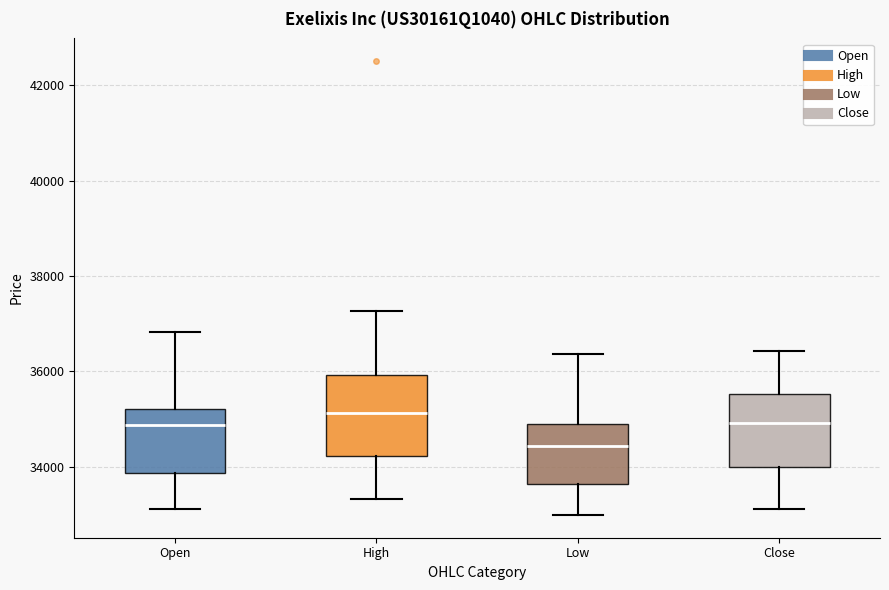

Reading left to right, transcribe this box plot: for each box, give where its median line is, the range the box spans, and where its two whiskers end, as read against the y-axis. The values are not printed on the chart, so give them approximately, as read against the axis.

Open: median 34800, box 33800 to 35200, whiskers 33200 to 36800
High: median 35200, box 34200 to 36000, whiskers 33400 to 37200
Low: median 34400, box 33600 to 34800, whiskers 33000 to 36400
Close: median 35000, box 34000 to 35600, whiskers 33200 to 36400